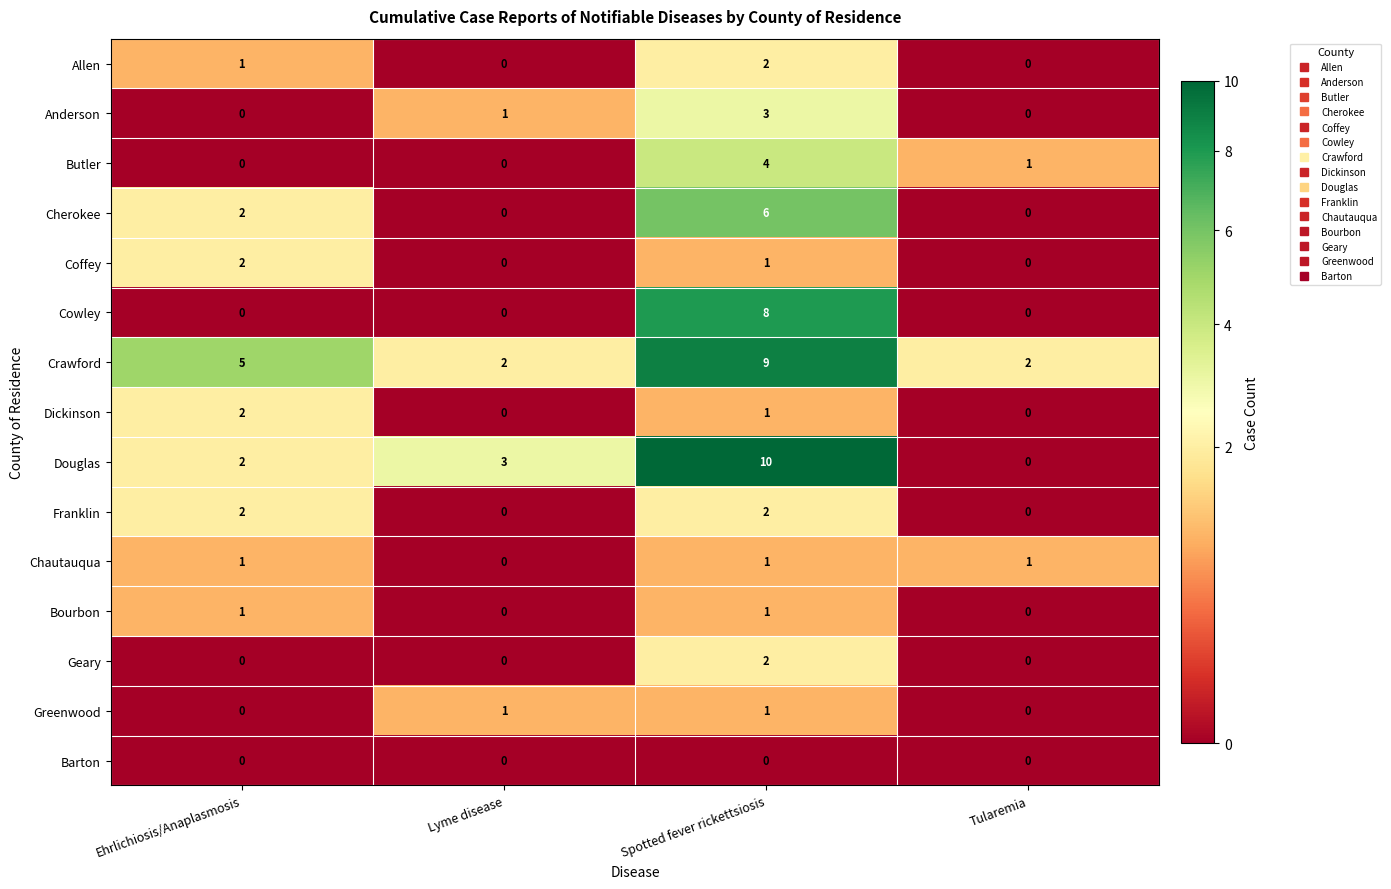

Which series has the largest total across all categories?

Crawford